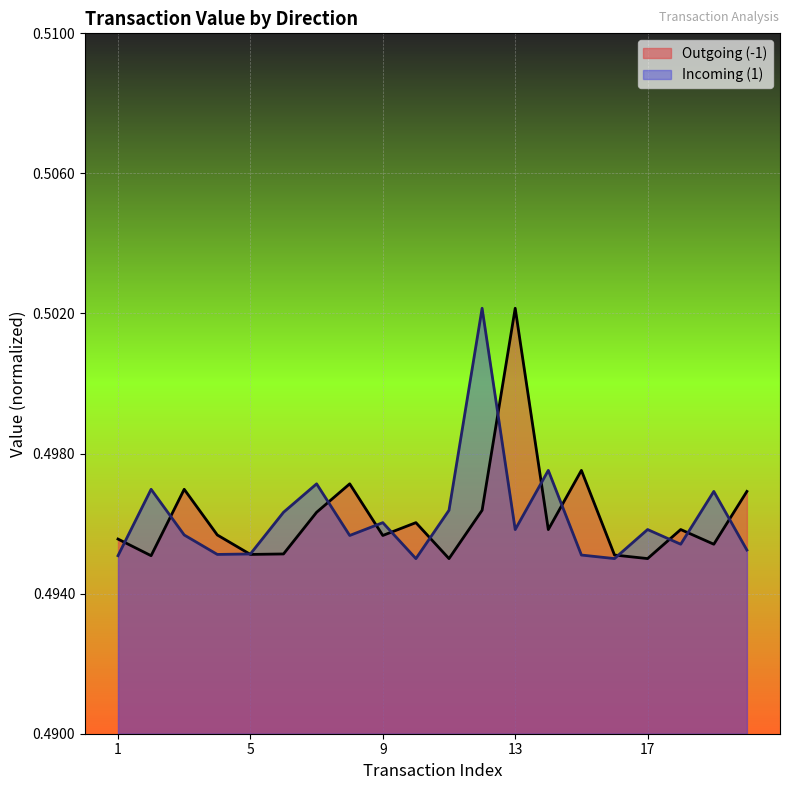

Which series ends up on top after the final intersection of Incoming (1) and Outgoing (-1)?

Outgoing (-1)